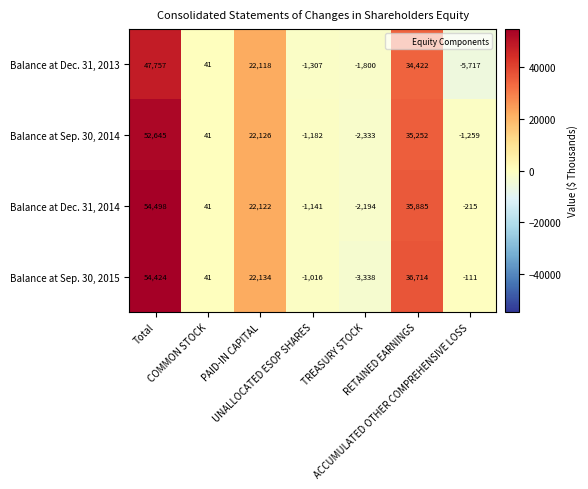

What is the difference between the maximum and minimum values in the Balance at Dec. 31, 2014 series?

56692